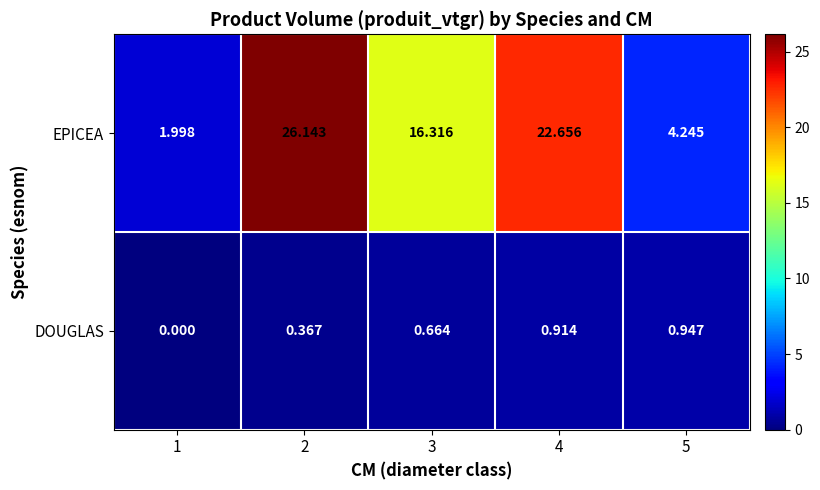

Which series changed the most between 3 and 4?

EPICEA